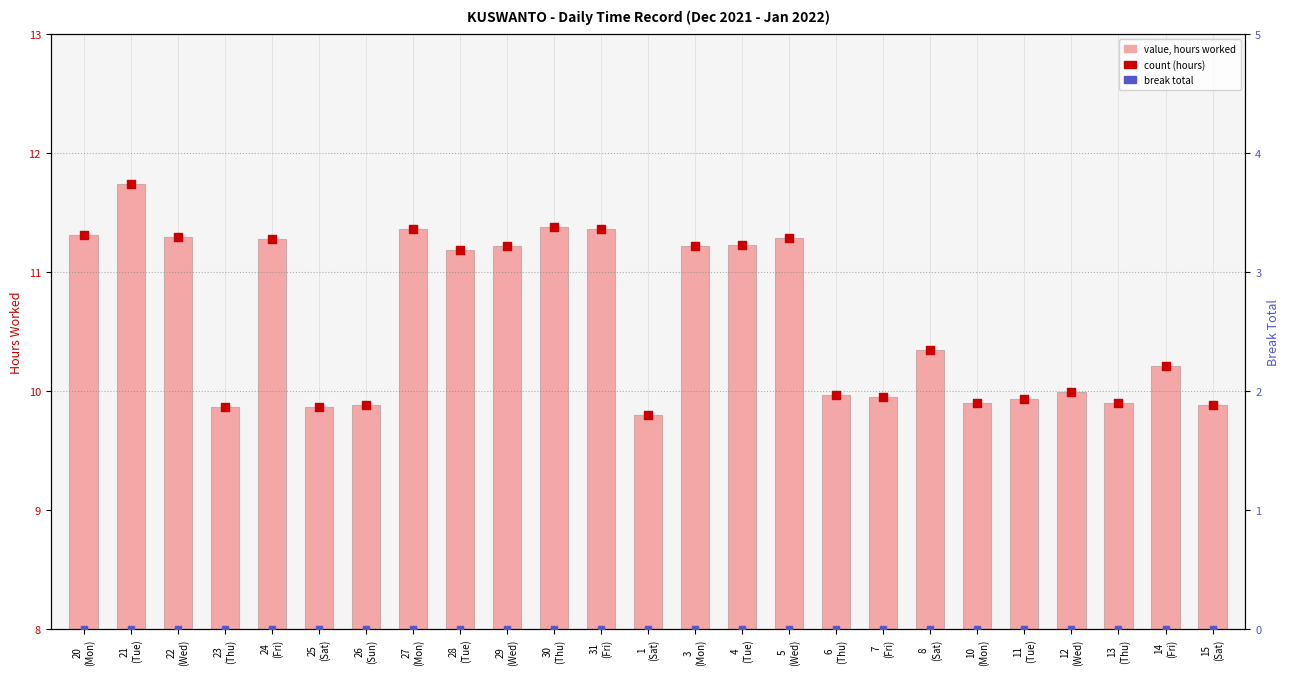

At which category is the sum across all series the highest?

21
(Tue)